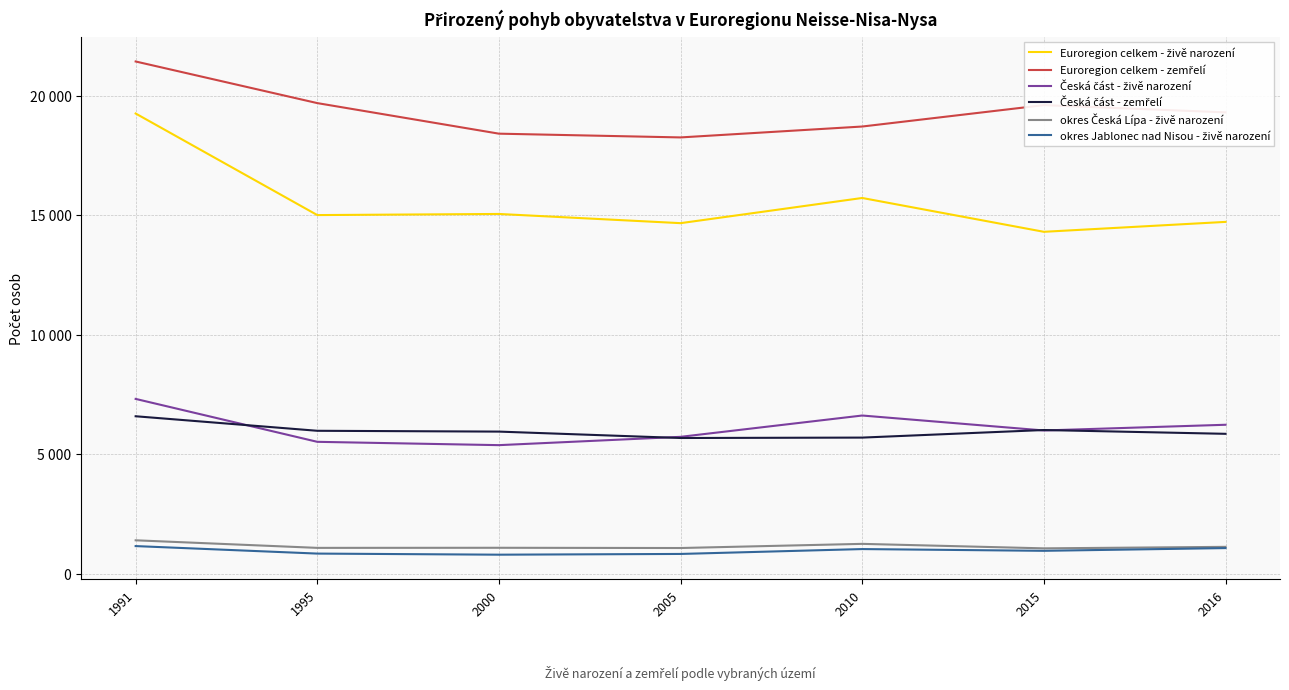

Does the chart have visible grid lines?

Yes